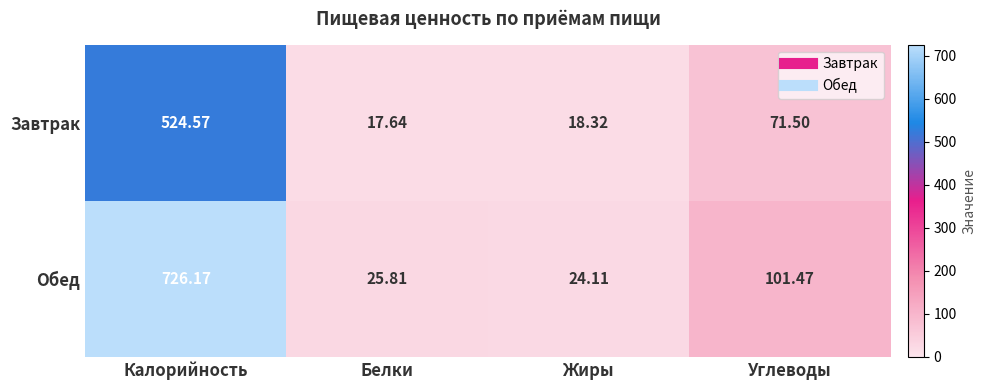

At which label is Завтрак closest to 271?

Углеводы